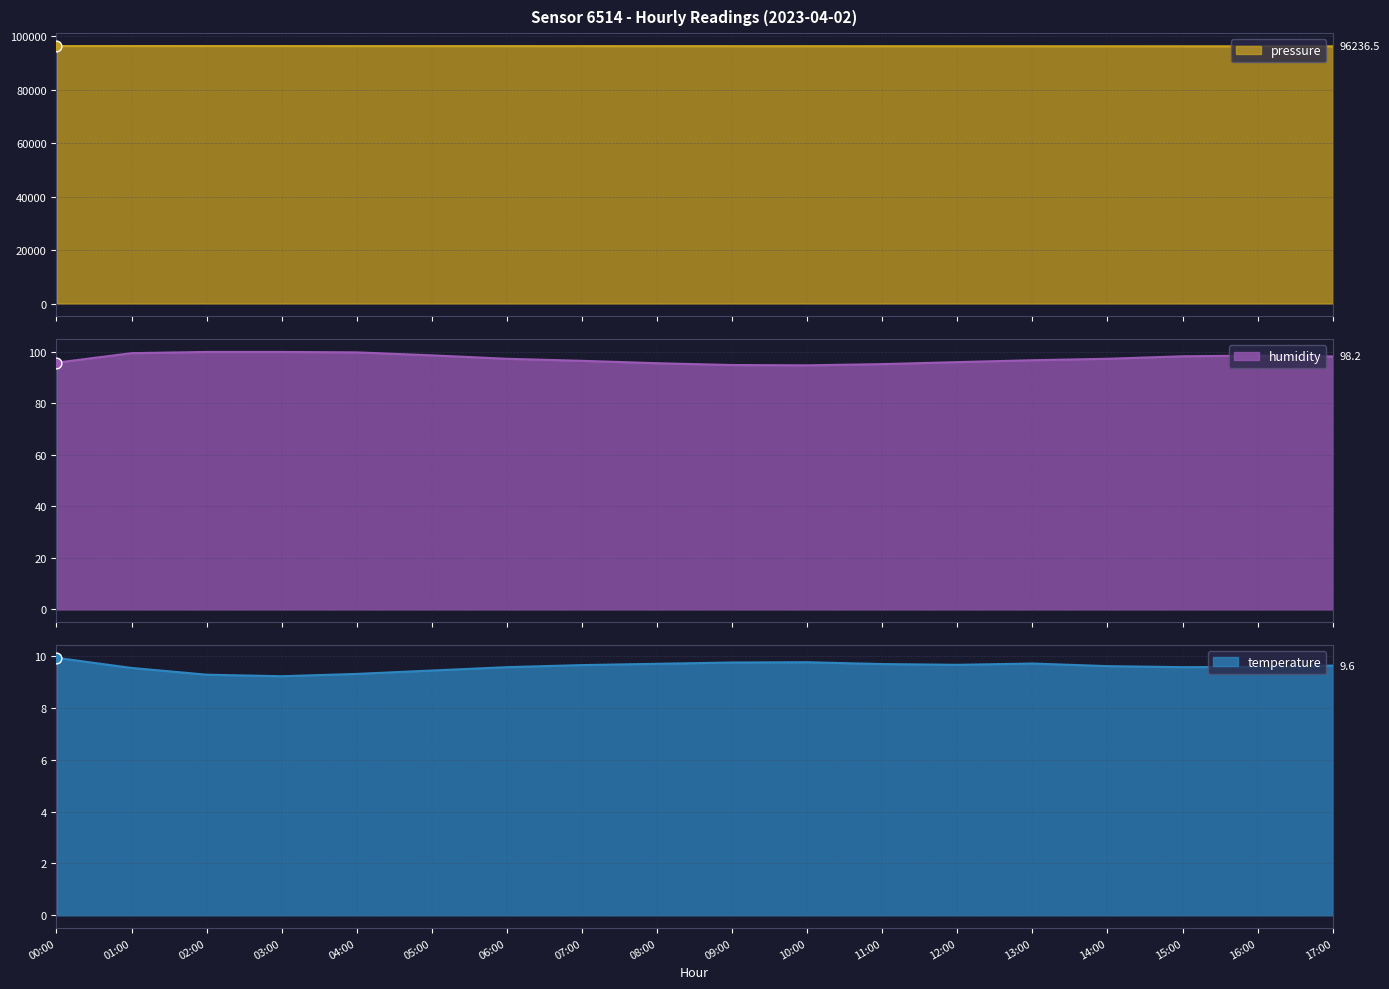

Which series has the largest total across all categories?

pressure